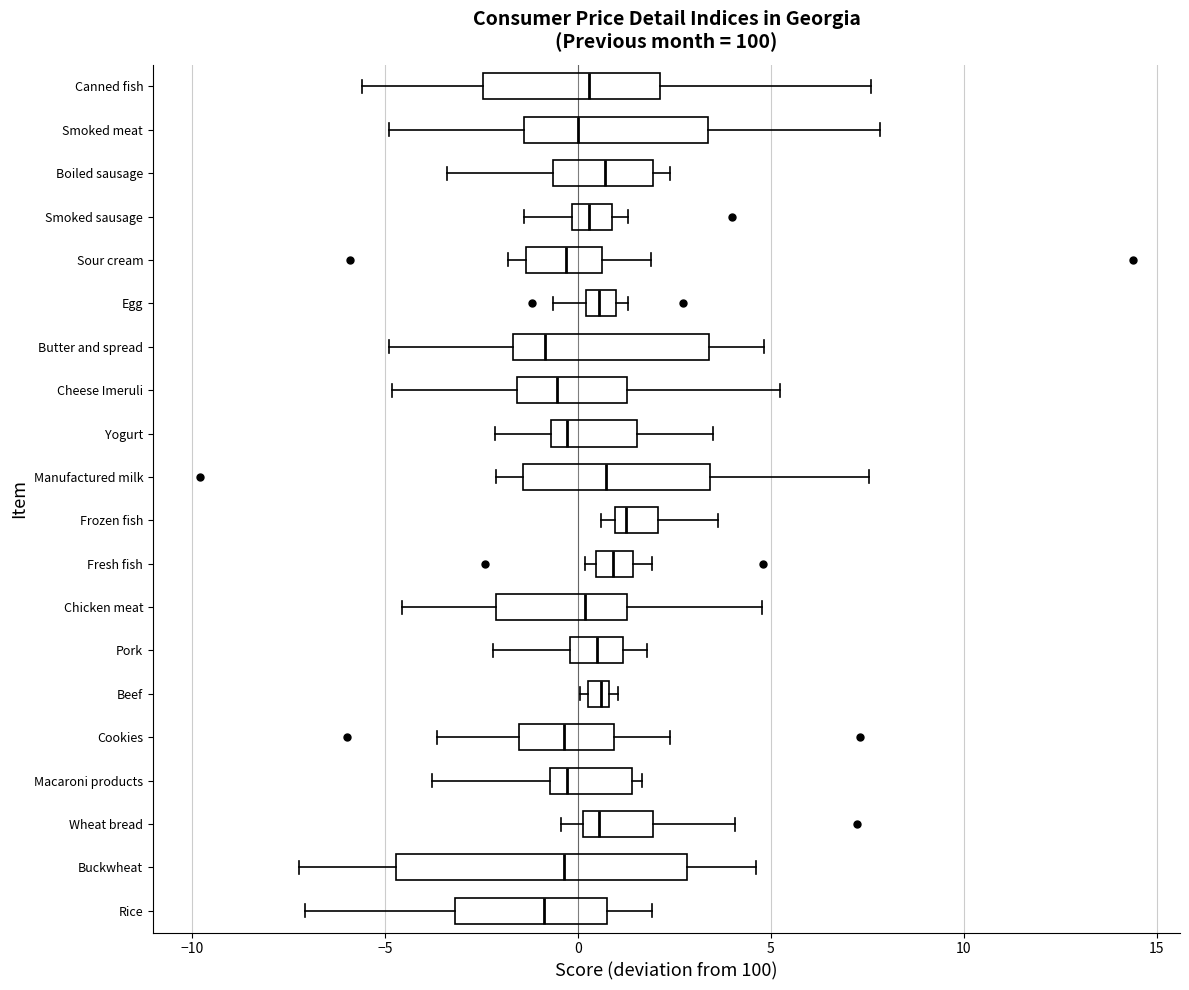

Comparing the boxes themselves (not the whiskers), which one is the widest?

Buckwheat